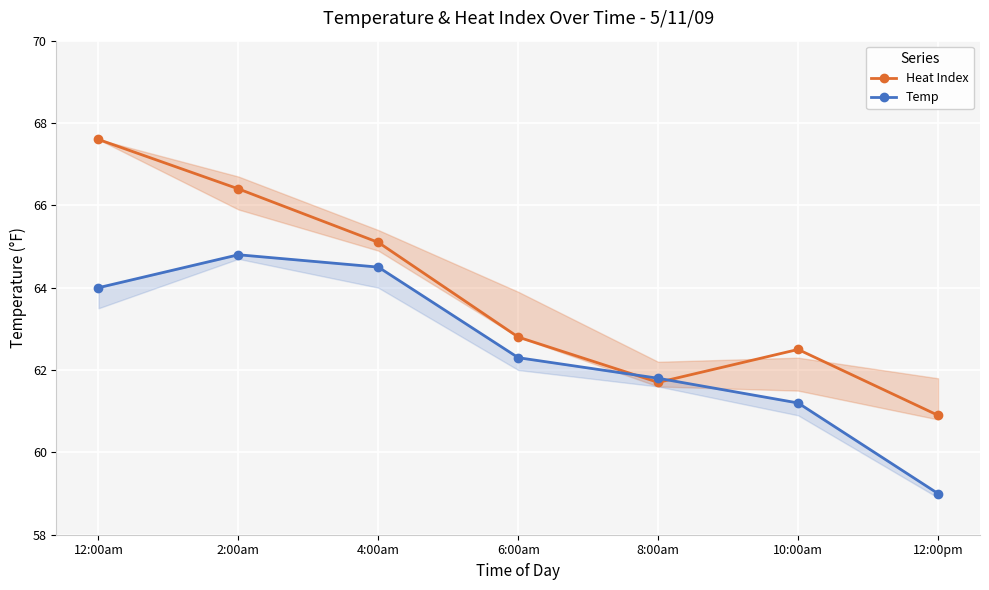

Is the value of Temp at 6:00am greater than the value of Heat Index at 12:00am?

No